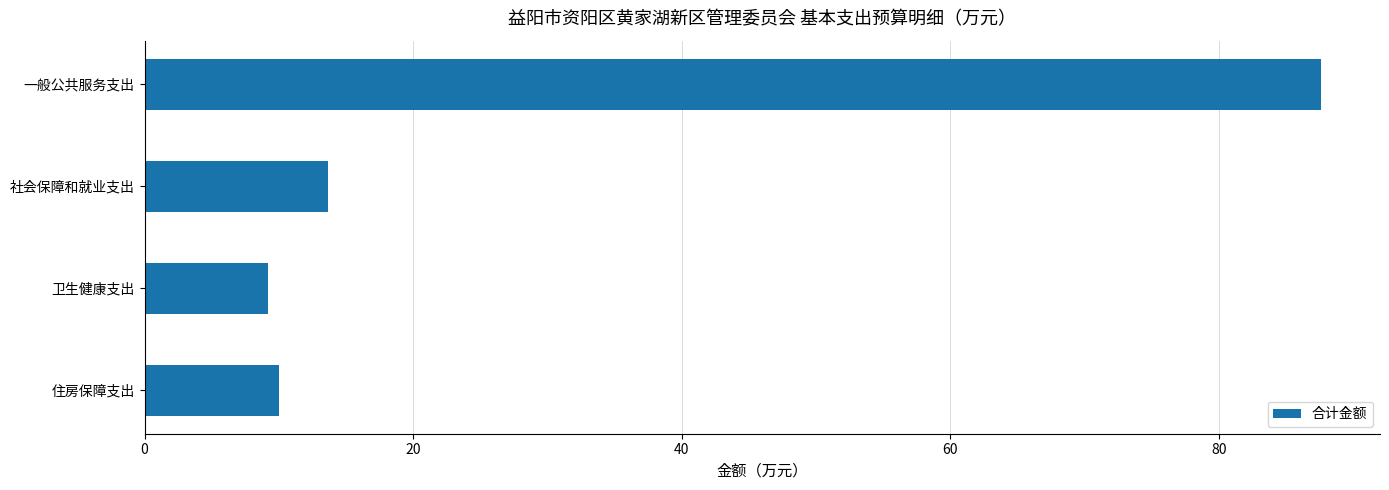

At which label is the value closest to 48?

社会保障和就业支出